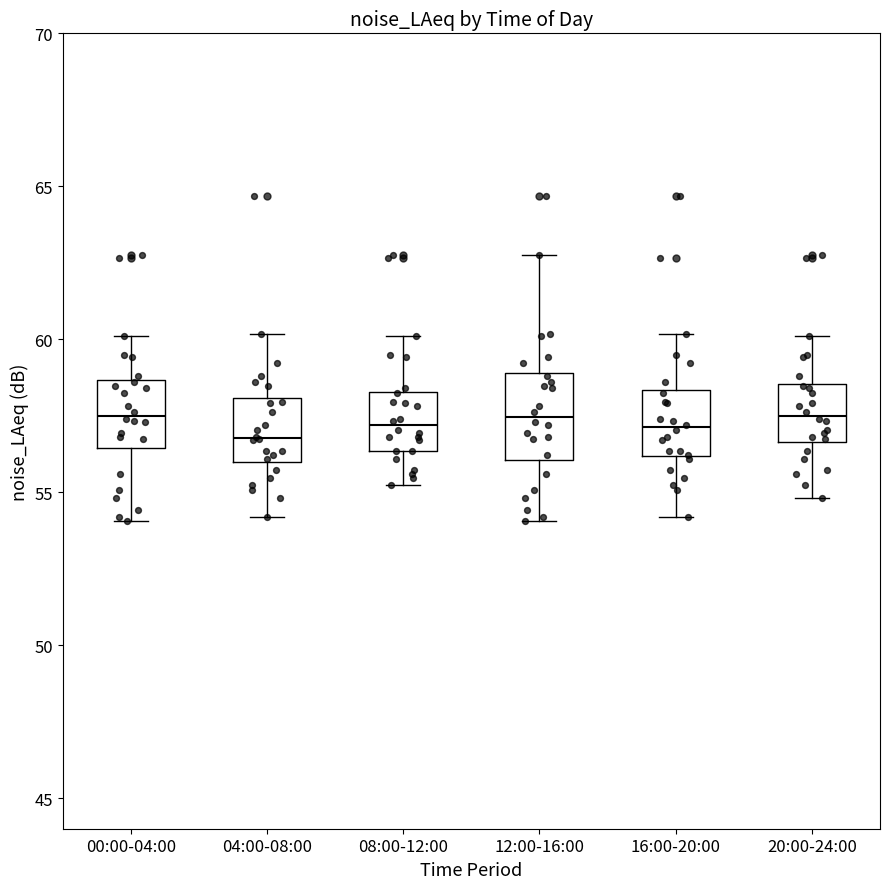

Reading left to right, read every box against the y-axis: the position of its median line, the range the box covers, and the ends of its whiskers. The values are not printed on the chart, so give them approximately, as read against the axis.

00:00-04:00: median 57.5, box 56.5 to 58.5, whiskers 54.0 to 60.0
04:00-08:00: median 57.0, box 56.0 to 58.0, whiskers 54.0 to 60.0
08:00-12:00: median 57.0, box 56.5 to 58.5, whiskers 55.5 to 60.0
12:00-16:00: median 57.5, box 56.0 to 59.0, whiskers 54.0 to 63.0
16:00-20:00: median 57.0, box 56.0 to 58.5, whiskers 54.0 to 60.0
20:00-24:00: median 57.5, box 56.5 to 58.5, whiskers 55.0 to 60.0